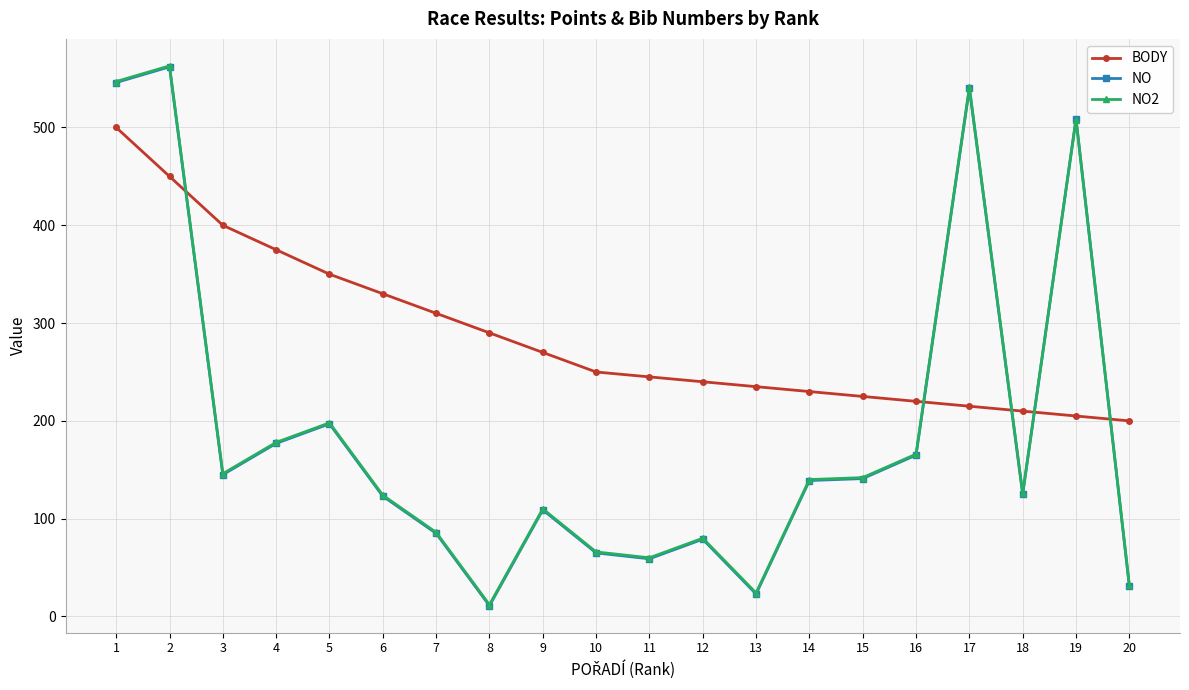

What is the highest value of the NO2 series?

563